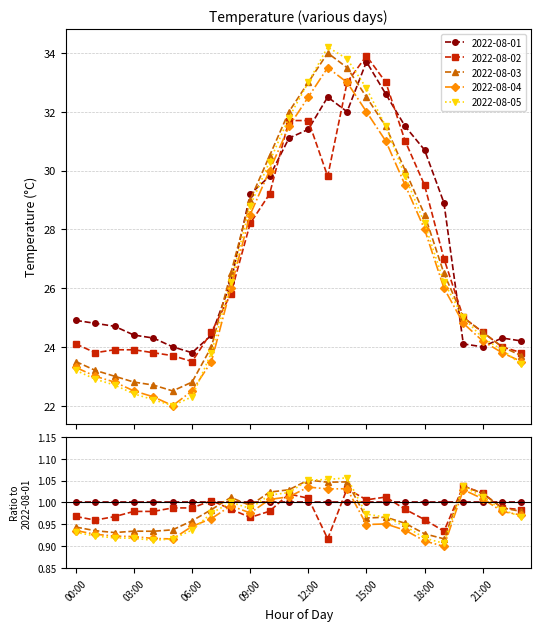

What is the sum of the 2022-08-04 values at 08:00 and 06:00?

48.5